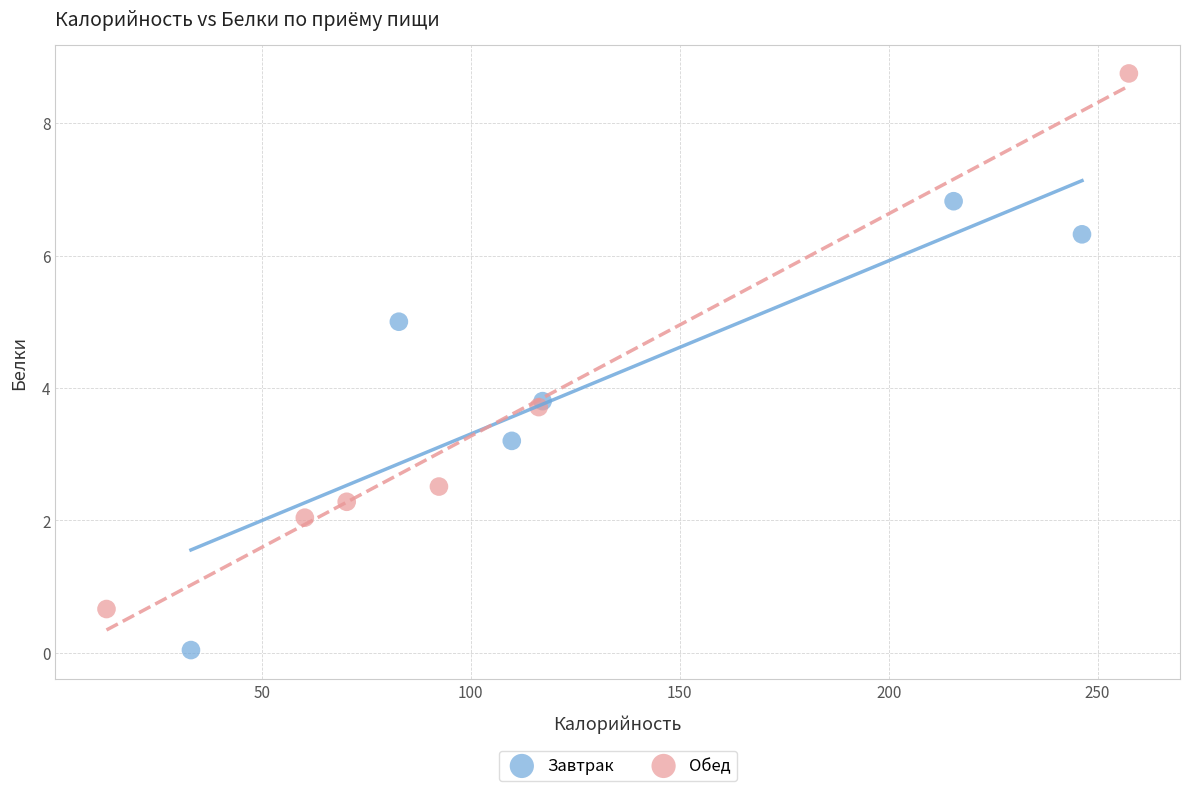

Which series contains the highest Y value?

Обед